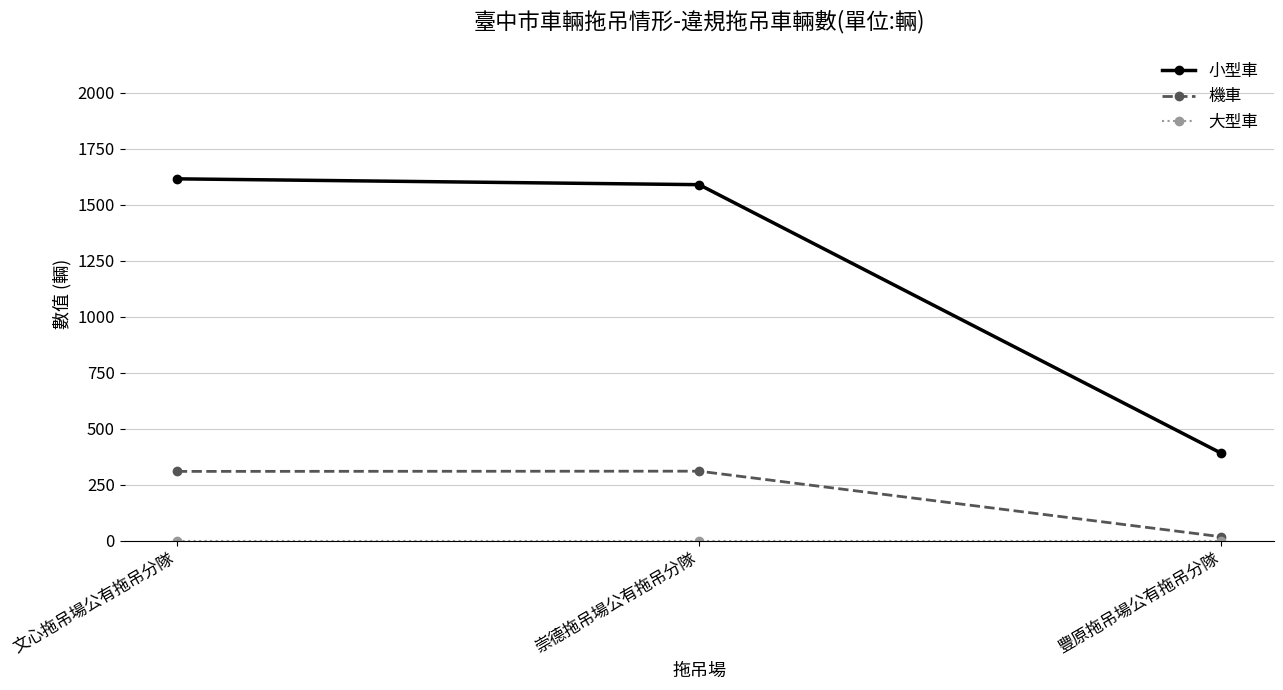

Where is 小型車 nearest to the value 1003?

崇德拖吊場公有拖吊分隊